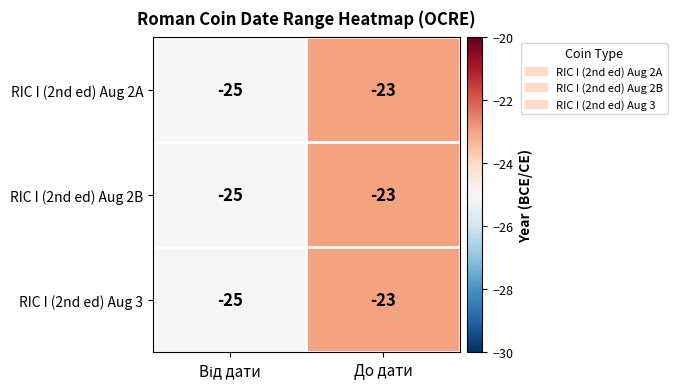

The value of RIC I (2nd ed) Aug 3 at До дати is -23. True or false?

True